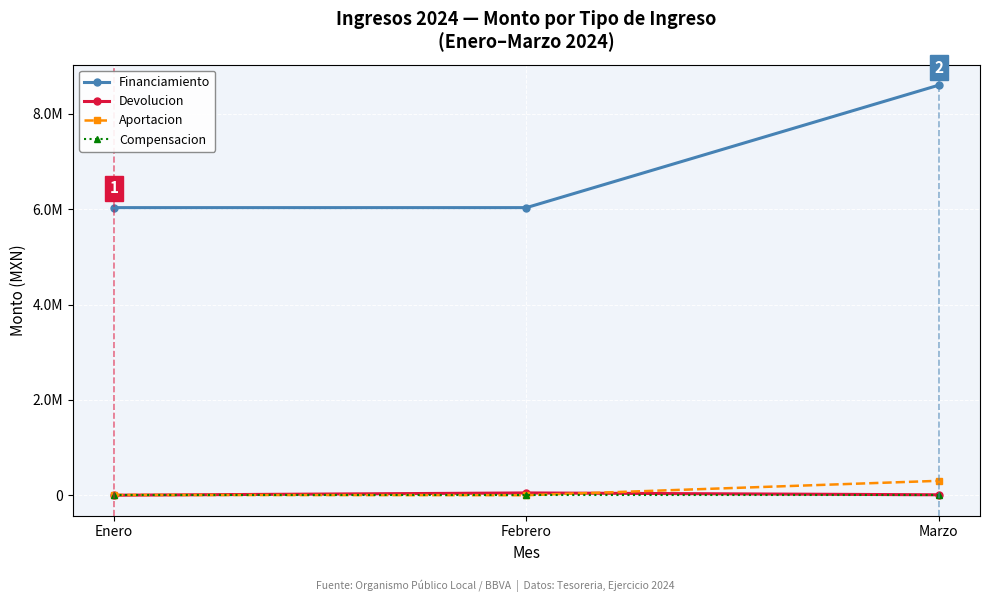

At which category does the chart reach its peak across all series?

Marzo